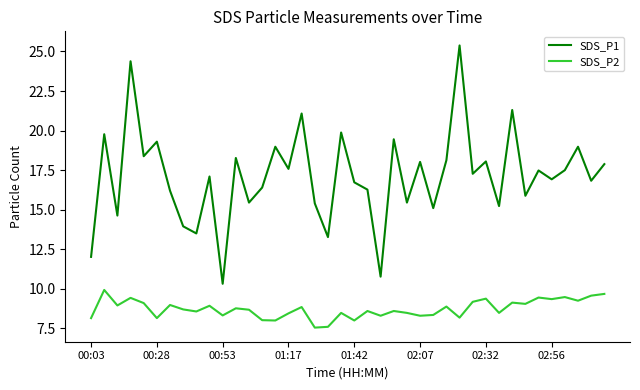

True or false: SDS_P2 and SDS_P1 intersect in this chart.

False